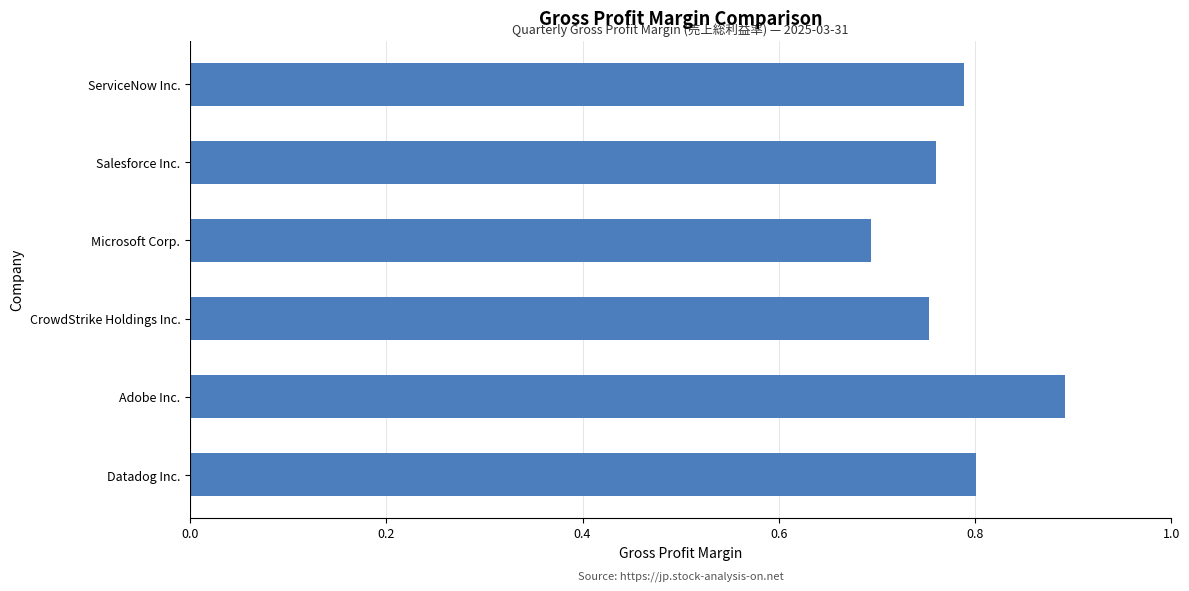

The chart shows a value of 1.3 at Datadog Inc.. True or false?

False